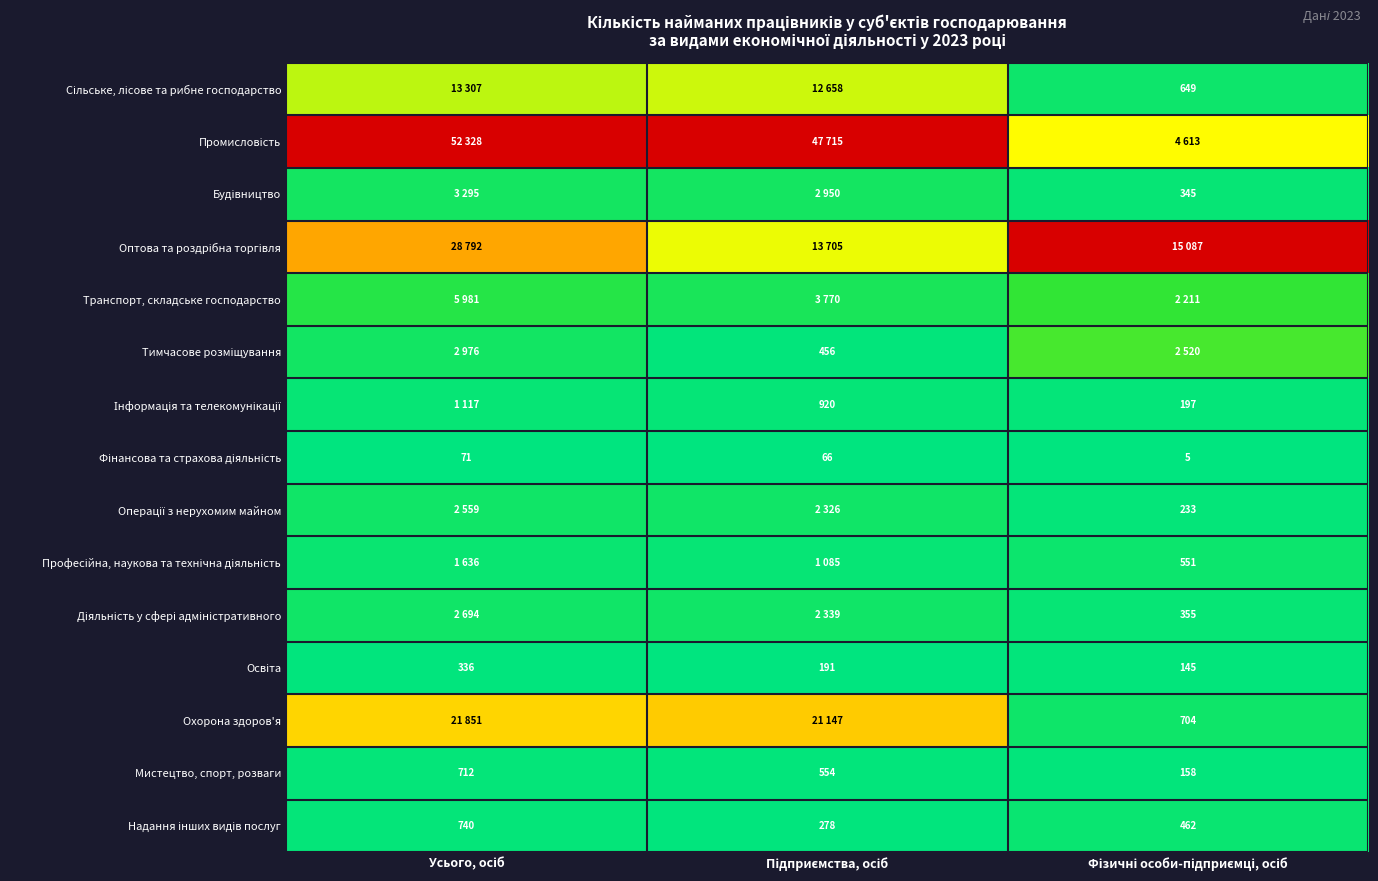

Rank the series at Усього, осіб from highest to lowest value.

Промисловість, Оптова та роздрібна торгівля, Охорона здоров'я, Сільське, лісове та рибне господарство, Транспорт, складське господарство, Будівництво, Тимчасове розміщування, Діяльність у сфері адміністративного, Операції з нерухомим майном, Професійна, наукова та технічна діяльність, Інформація та телекомунікації, Надання інших видів послуг, Мистецтво, спорт, розваги, Освіта, Фінансова та страхова діяльність